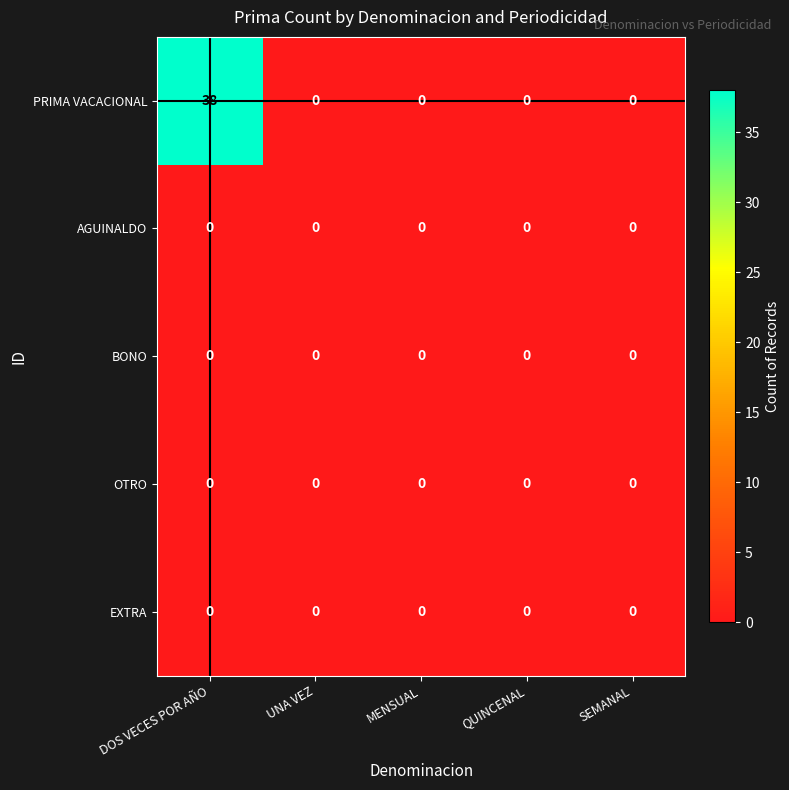

Reading left to right, extract all data points from this chart.

PRIMA VACACIONAL: DOS VECES POR AÑO=38	UNA VEZ=0	MENSUAL=0	QUINCENAL=0	SEMANAL=0
AGUINALDO: DOS VECES POR AÑO=0	UNA VEZ=0	MENSUAL=0	QUINCENAL=0	SEMANAL=0
BONO: DOS VECES POR AÑO=0	UNA VEZ=0	MENSUAL=0	QUINCENAL=0	SEMANAL=0
OTRO: DOS VECES POR AÑO=0	UNA VEZ=0	MENSUAL=0	QUINCENAL=0	SEMANAL=0
EXTRA: DOS VECES POR AÑO=0	UNA VEZ=0	MENSUAL=0	QUINCENAL=0	SEMANAL=0